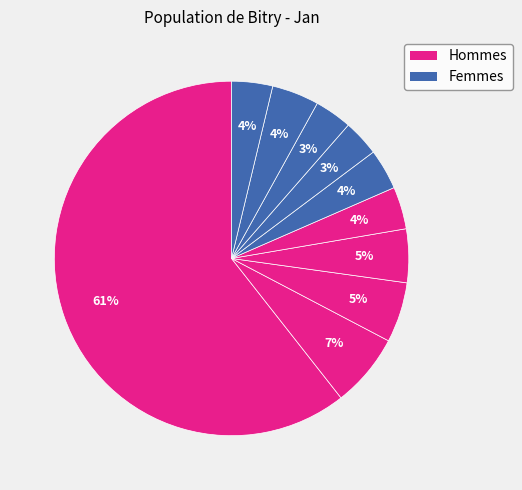

Count the number of slices in the pie.

10